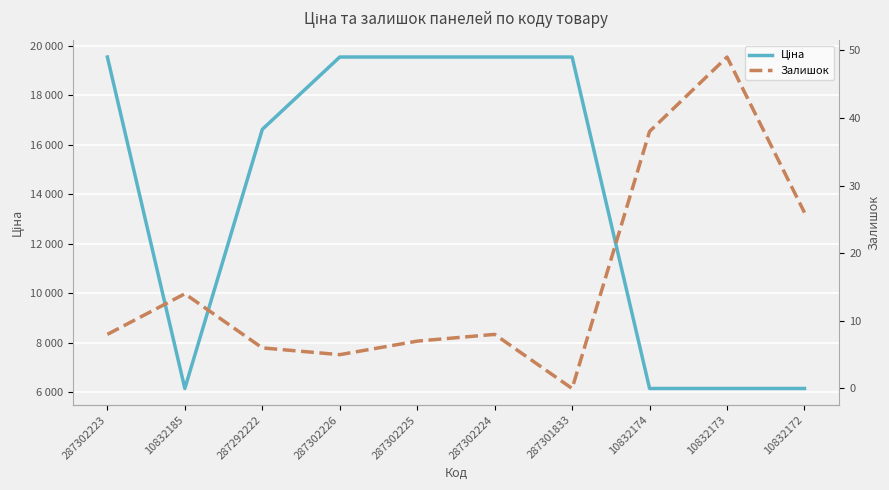

Rank the series by their maximum value, from highest to lowest.

Ціна, Залишок